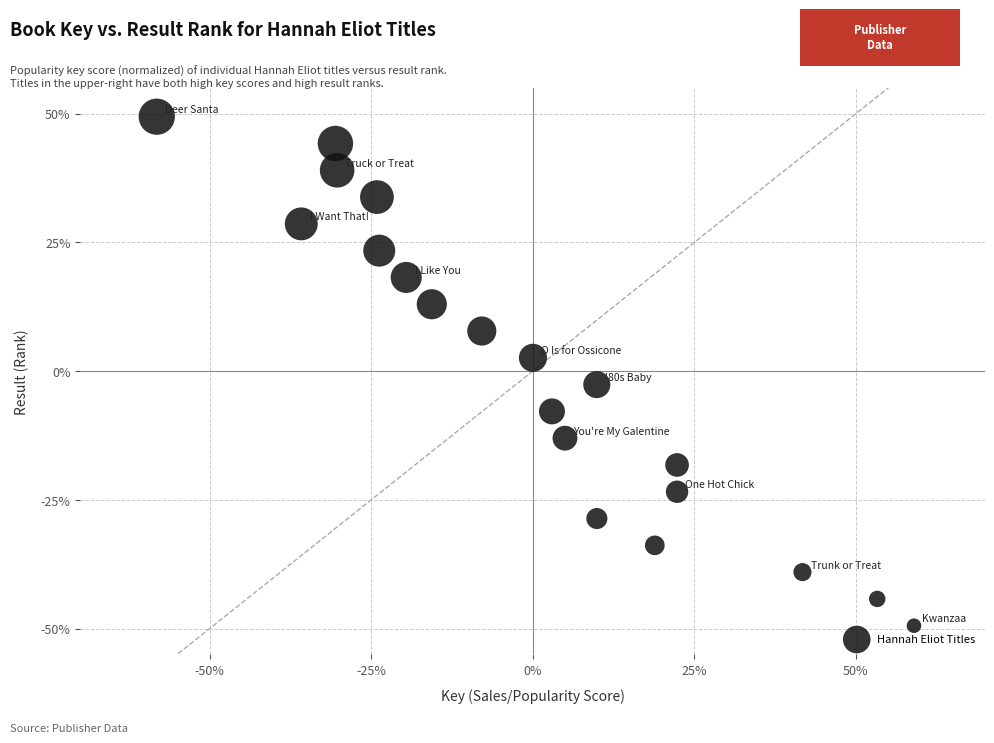

What is the range of X values (max minus min)?

117.2